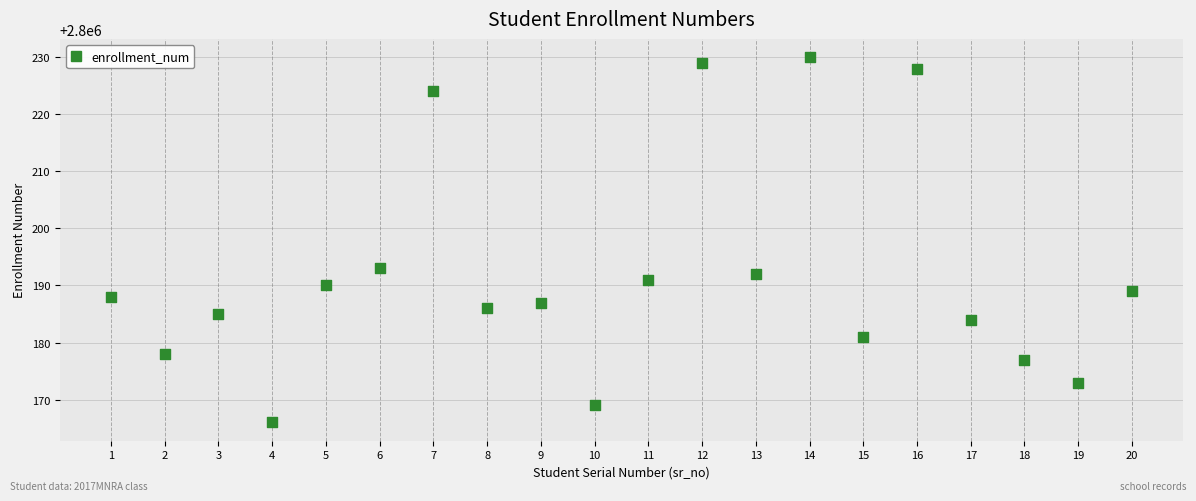

What Y value in the scatter plot is closest to 2800198?

2800193